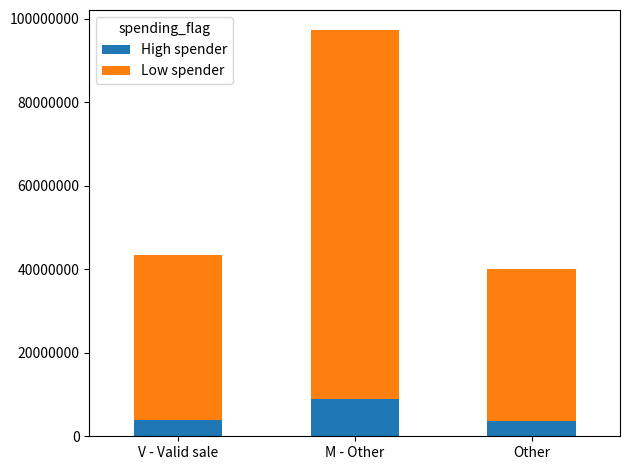

Which category has the highest value in the High spender series?

M - Other